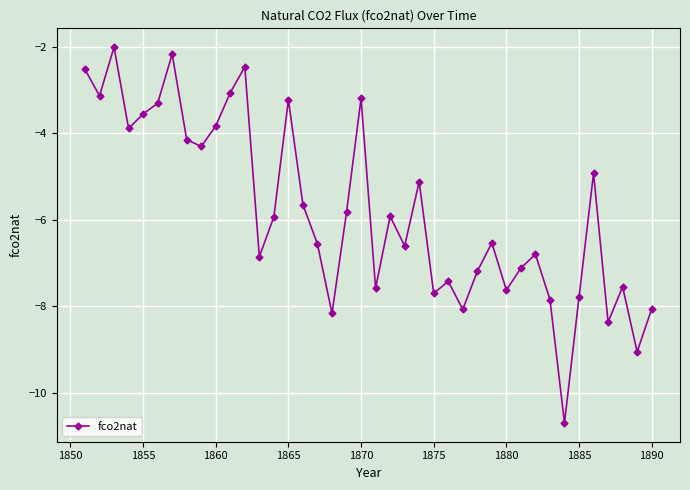

What is the difference between the maximum and second lowest values?

7.0